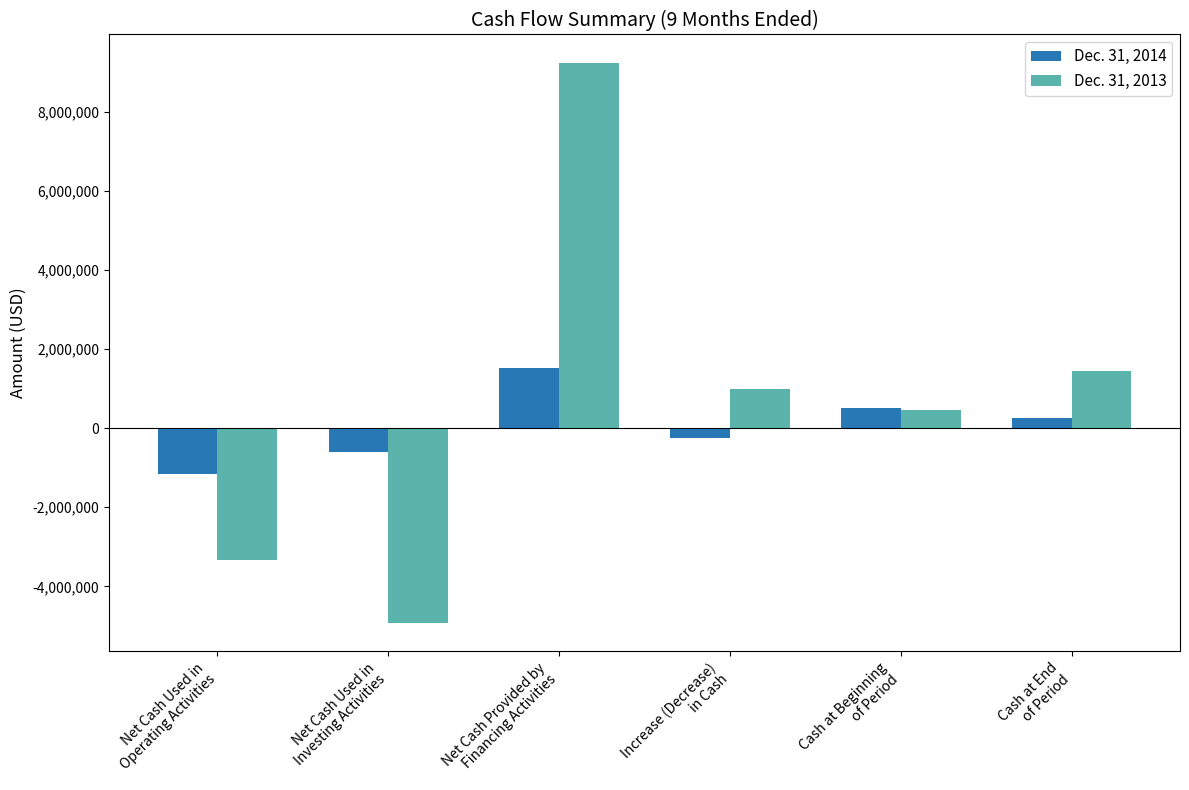

At which category is the sum across all series the highest?

Net Cash Provided by
Financing Activities